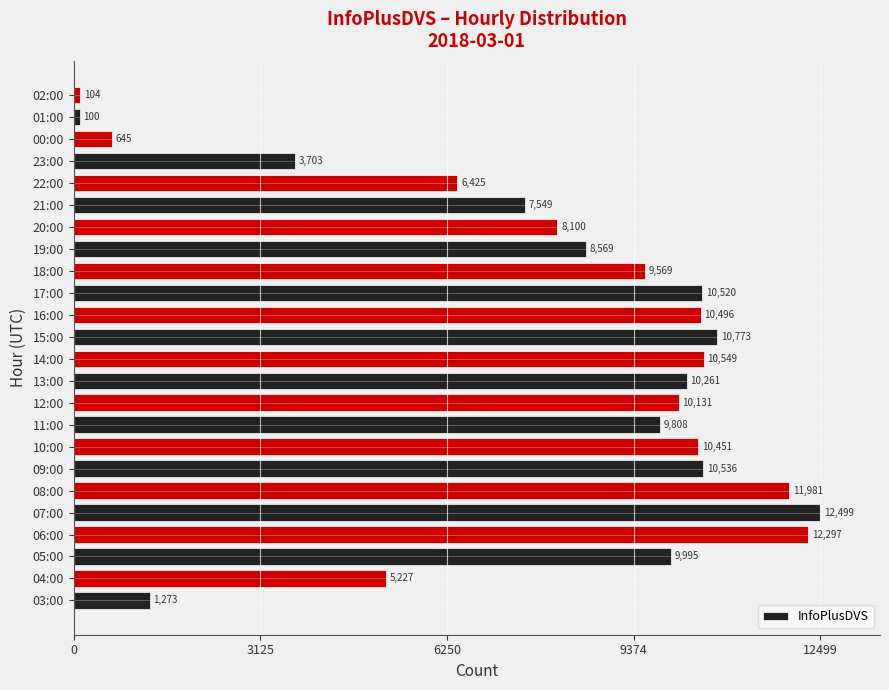

Reading bottom to top, transcribe all the data shown in this chart.

1273	5227	9995	12297	12499	11981	10536	10451	9808	10131	10261	10549	10773	10496	10520	9569	8569	8100	7549	6425	3703	645	100	104